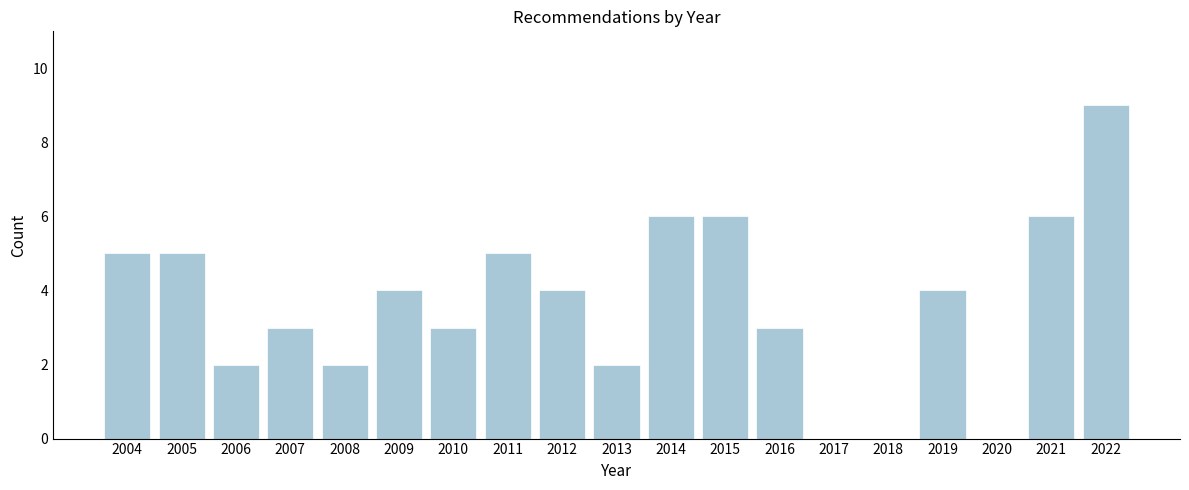

Reading left to right, extract all data points from this chart.

2004=5	2005=5	2006=2	2007=3	2008=2	2009=4	2010=3	2011=5	2012=4	2013=2	2014=6	2015=6	2016=3	2017=0	2018=0	2019=4	2020=0	2021=6	2022=9